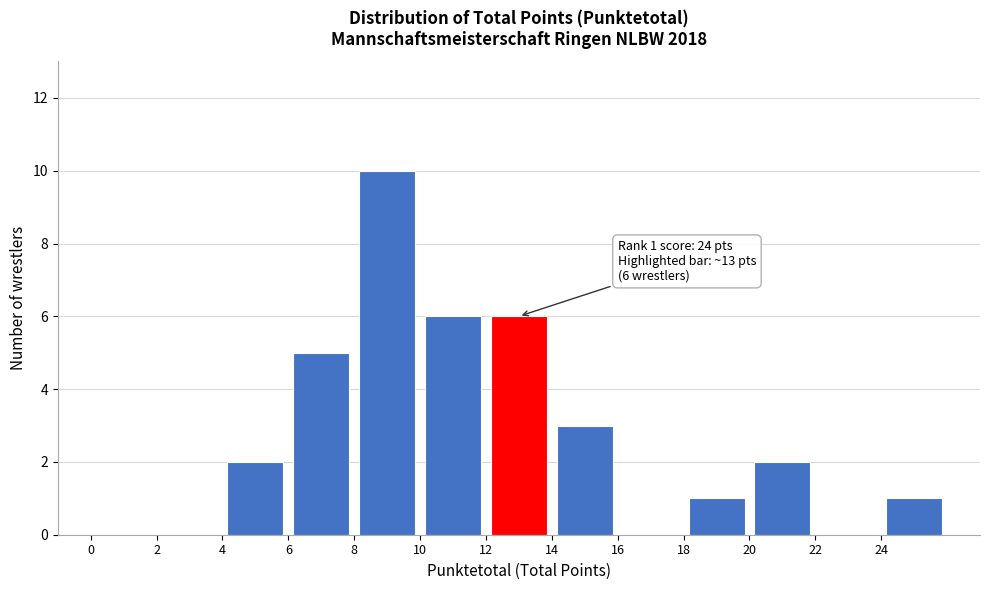

Over which range of the x-axis is the bar tallest?

8 to 10